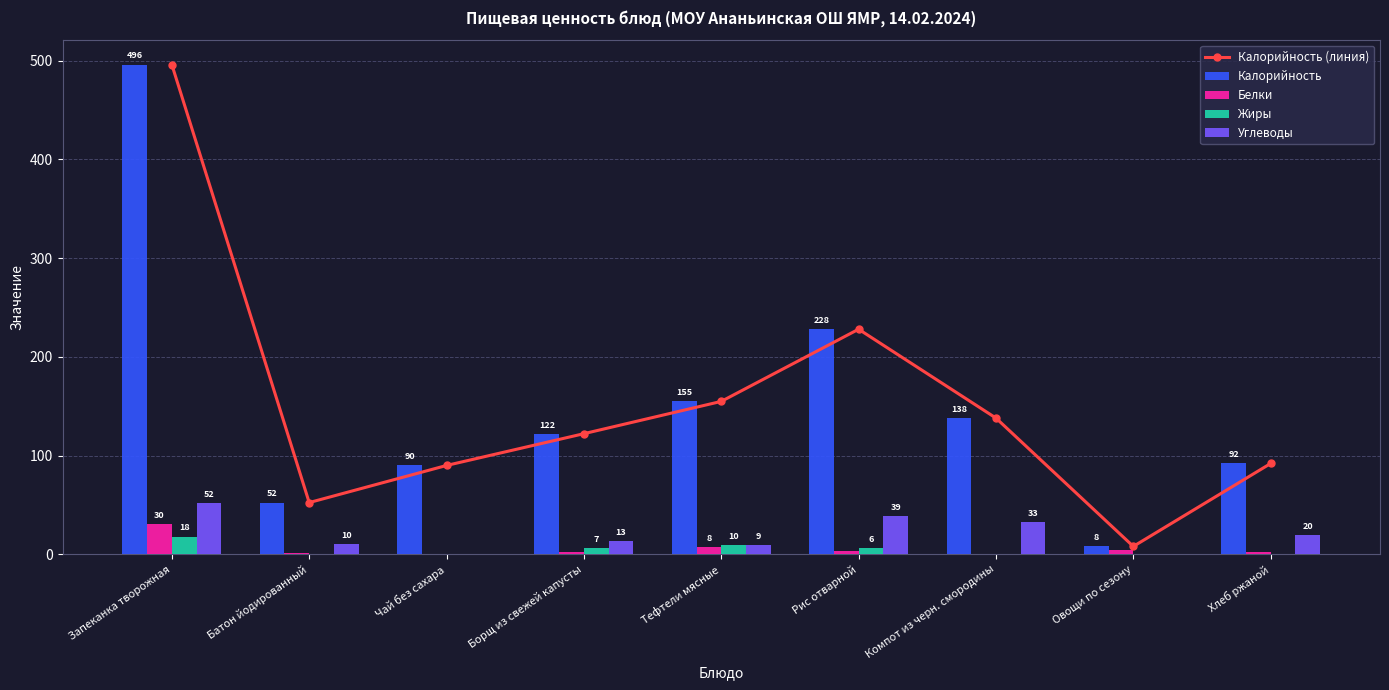

Is it true that Калорийность equals 301.2 at Рис отварной?

False